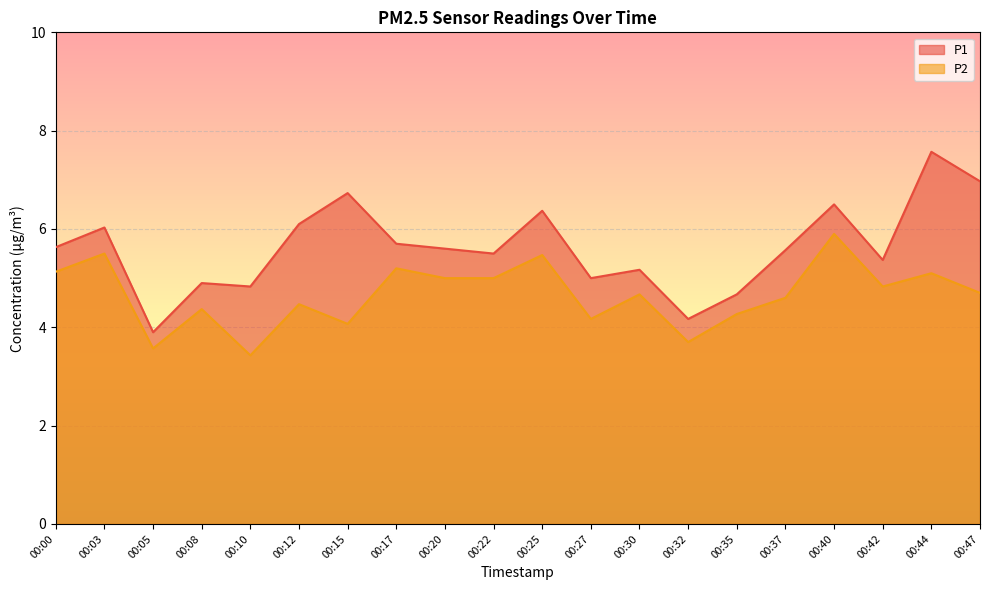

What is the maximum value shown in the chart?

7.6